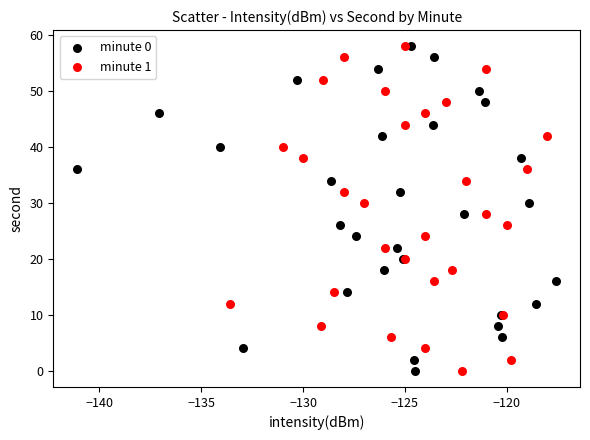

What are all the series names shown in the legend?

minute 0, minute 1